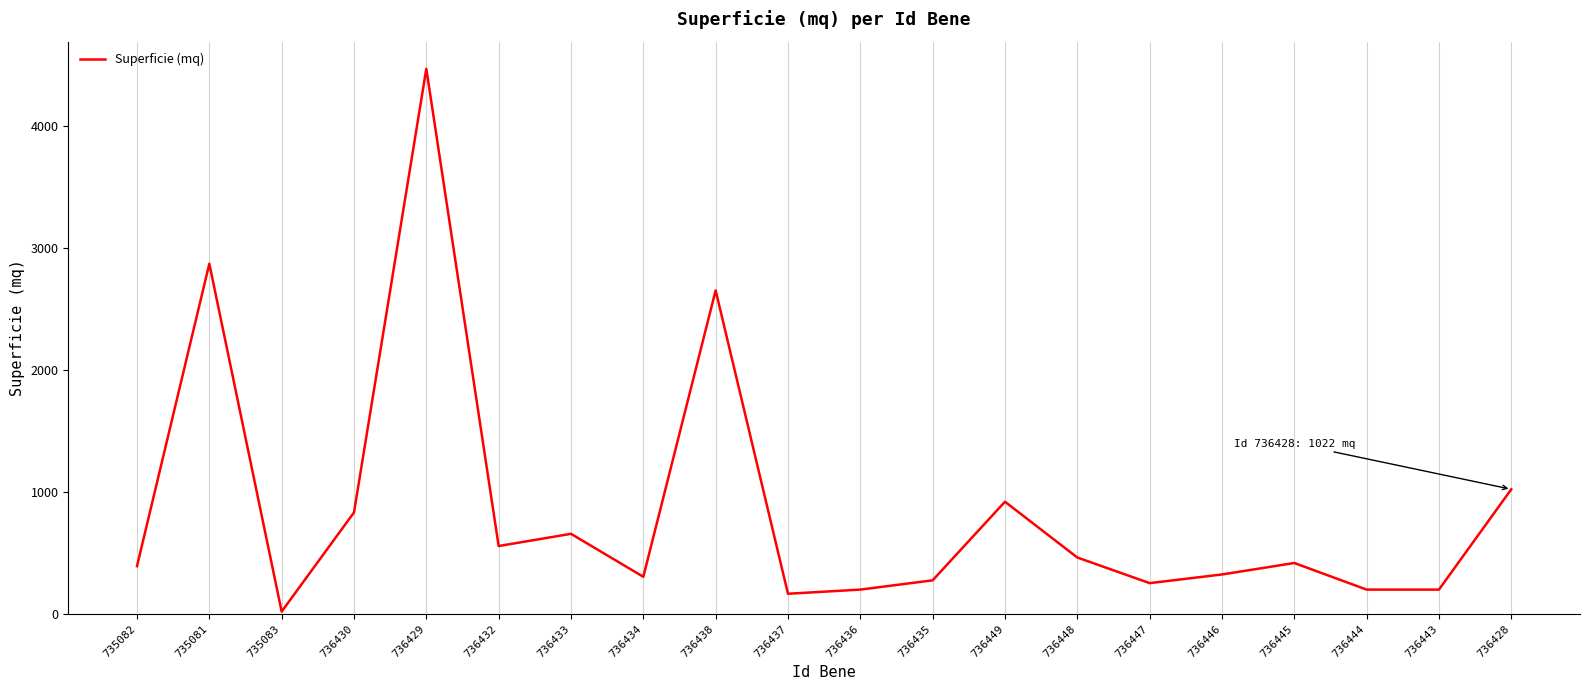

Does the chart have visible grid lines?

Yes